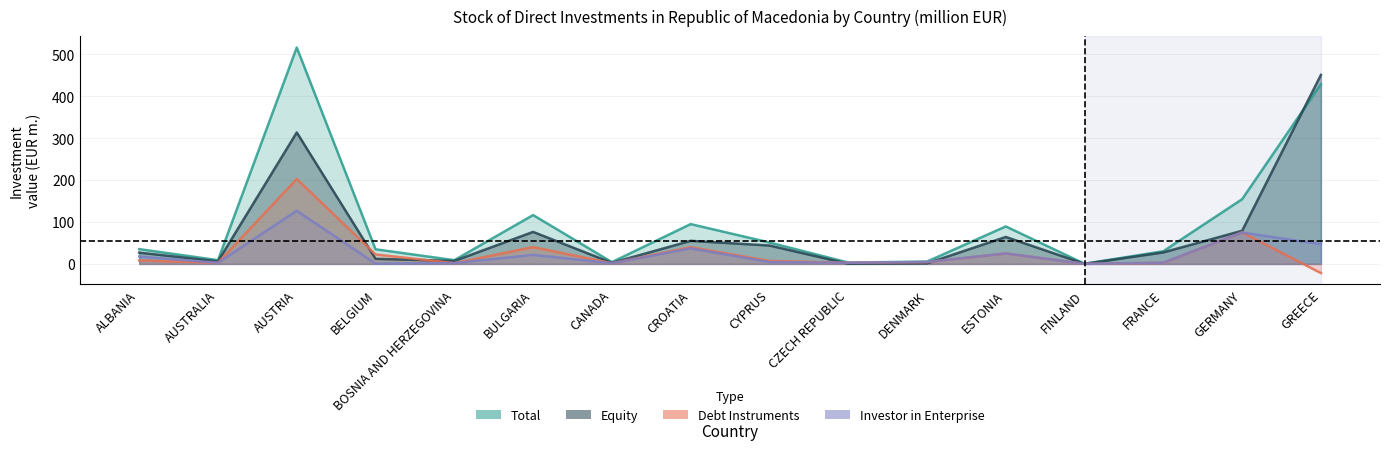

True or false: Total and Investor in Enterprise cross at least once.

False